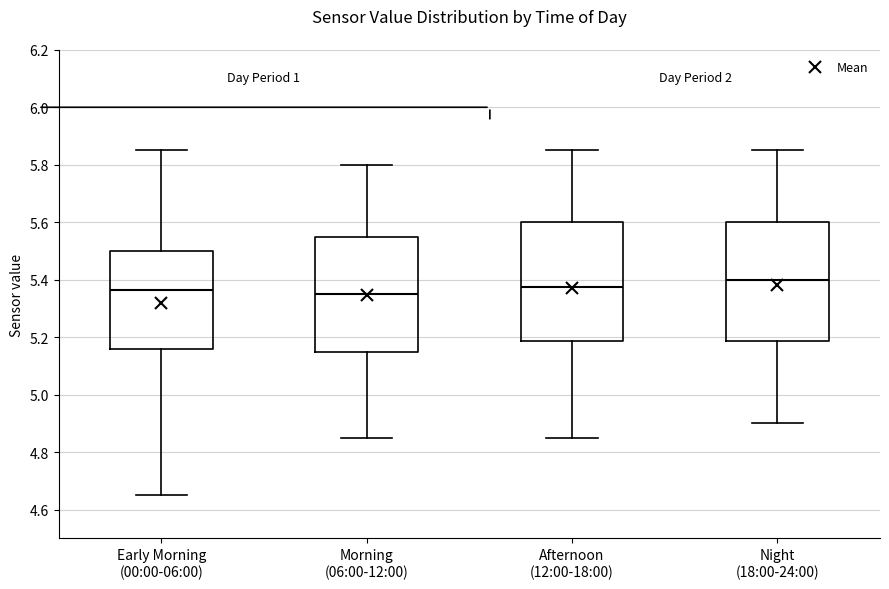

Where is the upper edge of the box for Morning (06:00-12:00) on the y-axis? The values are not printed on the chart, so give them approximately, as read against the axis.

5.56